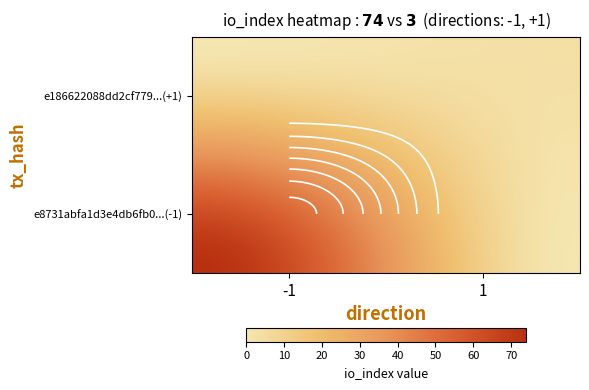

True or false: e8731abfa1d3e4db6fb056605d43364a484eda5 has a value of 115 at io_index.

False